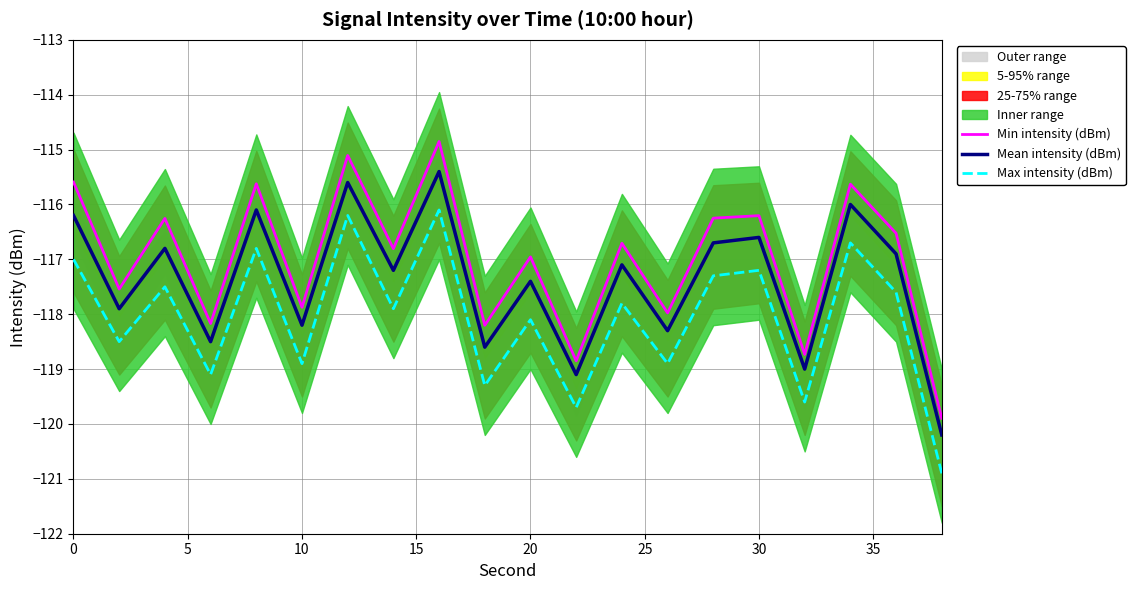

True or false: Max intensity (dBm) and Mean intensity (dBm) cross at least once.

False